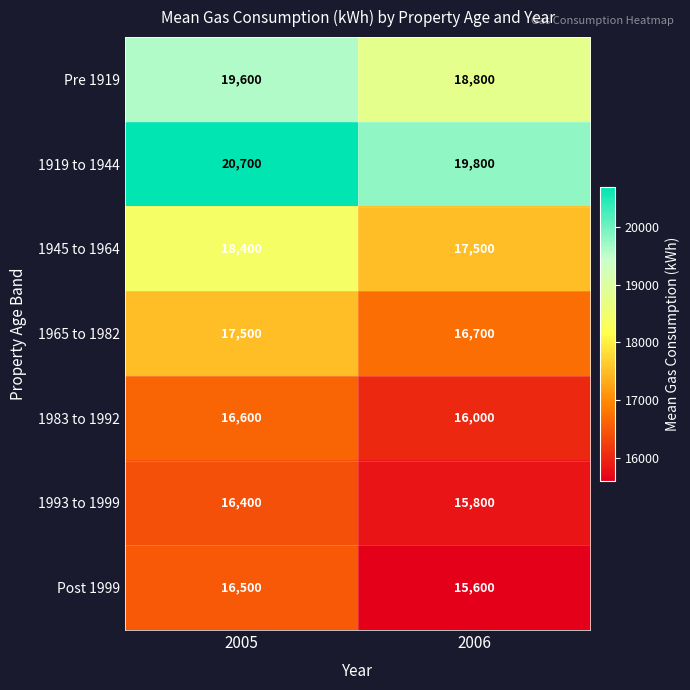

The value of 1919 to 1944 at 2006 is 25897. True or false?

False